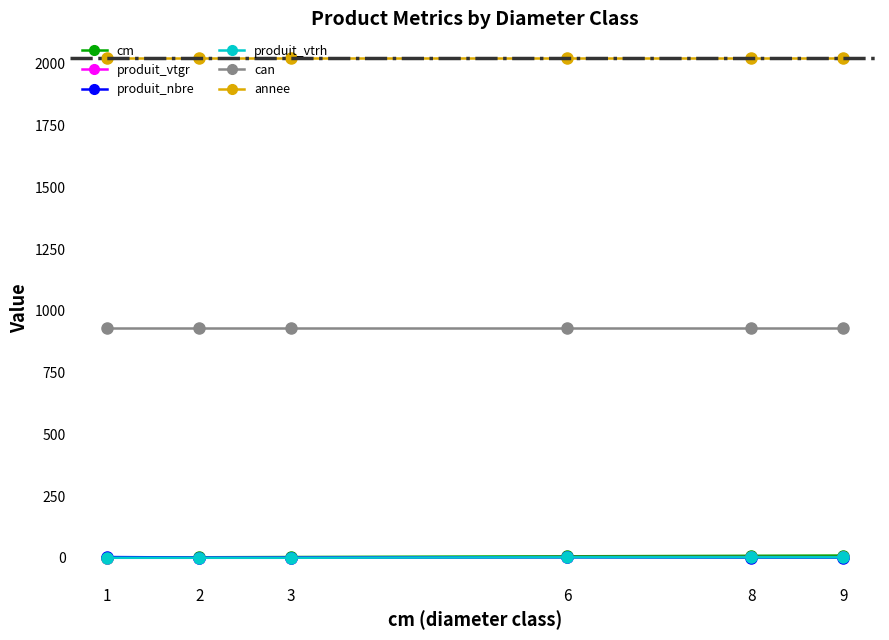

Which series has the largest total across all categories?

annee